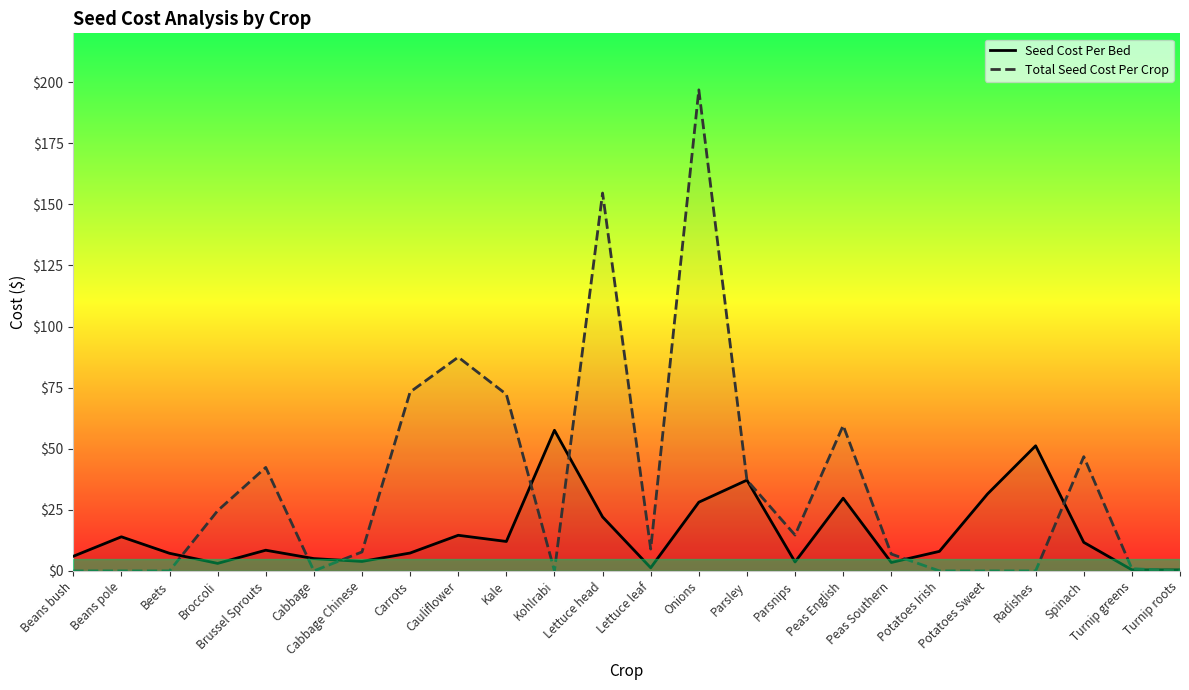

How many values in the Total Seed Cost Per Crop series are below 8?

12